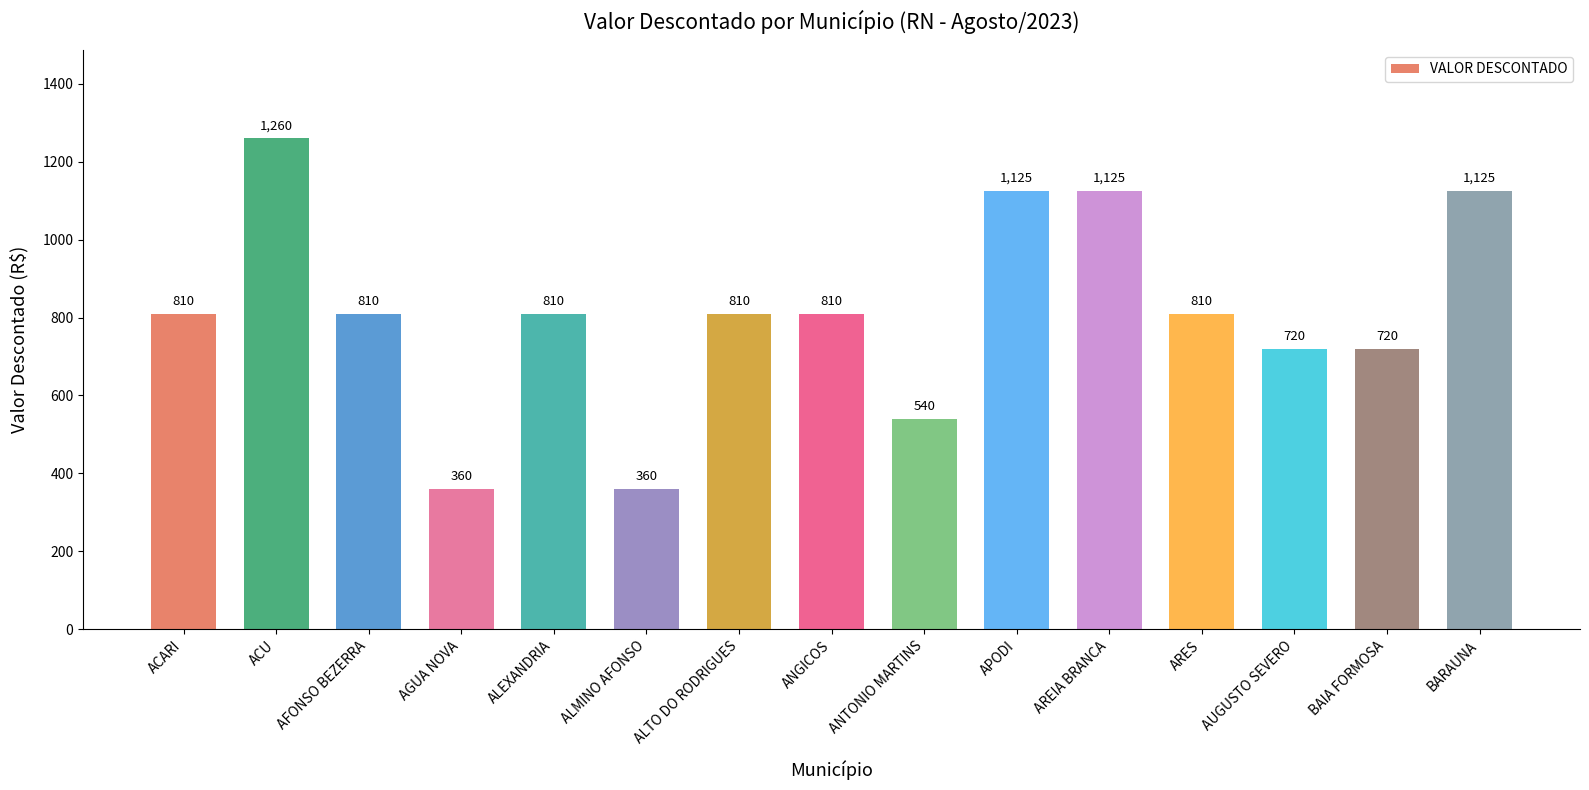

The chart shows a value of 178 at ALEXANDRIA. True or false?

False